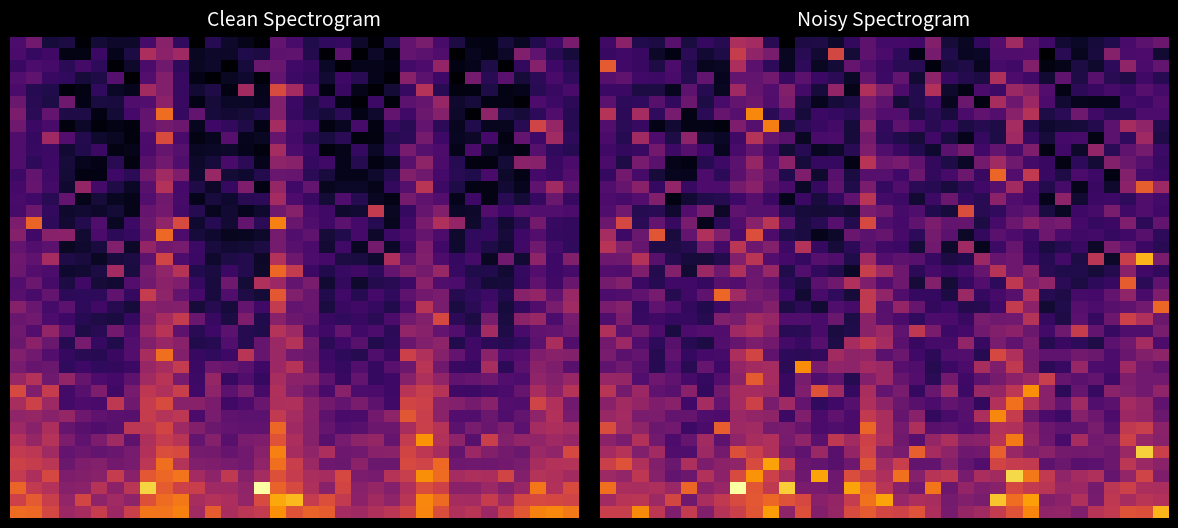

What is the difference between the maximum and minimum values in the row_15 series?

0.5